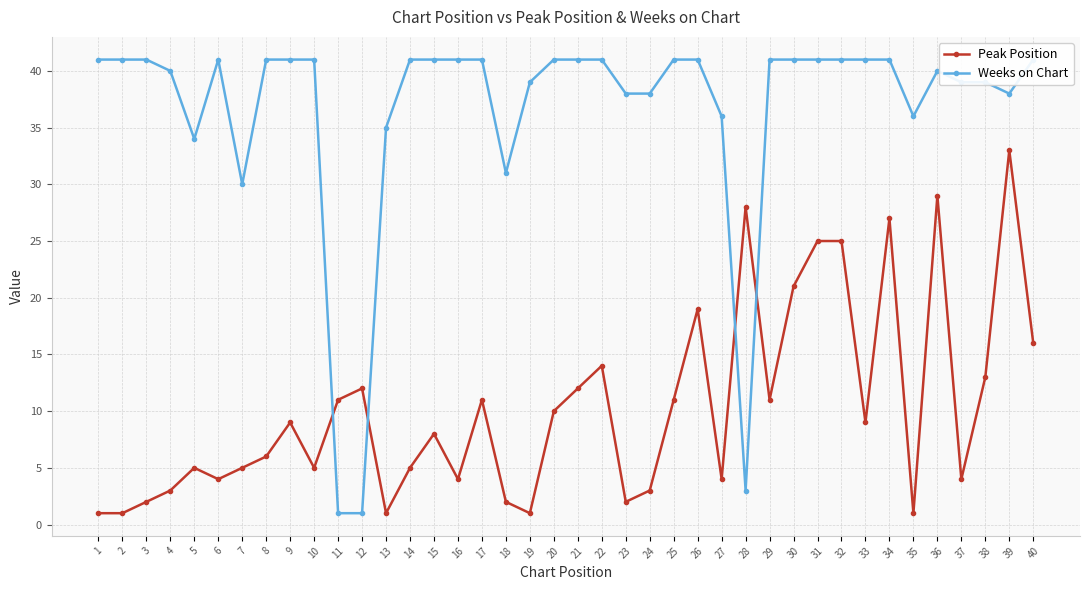

In Peak Position, how many points are higher than both neighbors (excluding endpoints)?

11